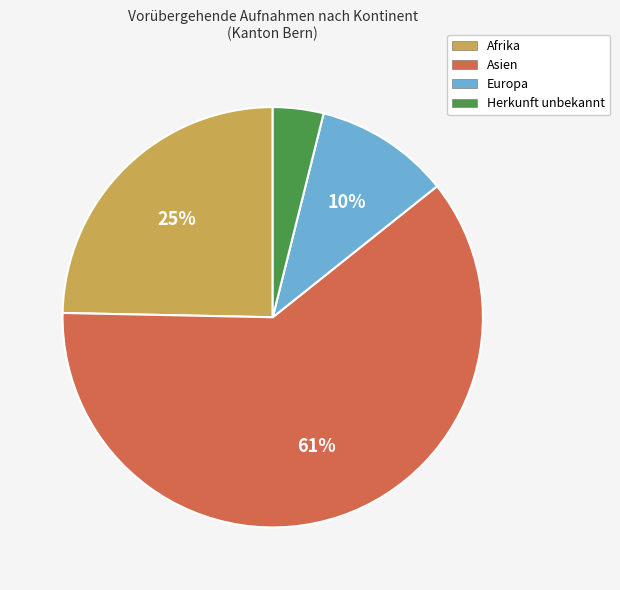

What is the largest slice in the pie chart?

Asien